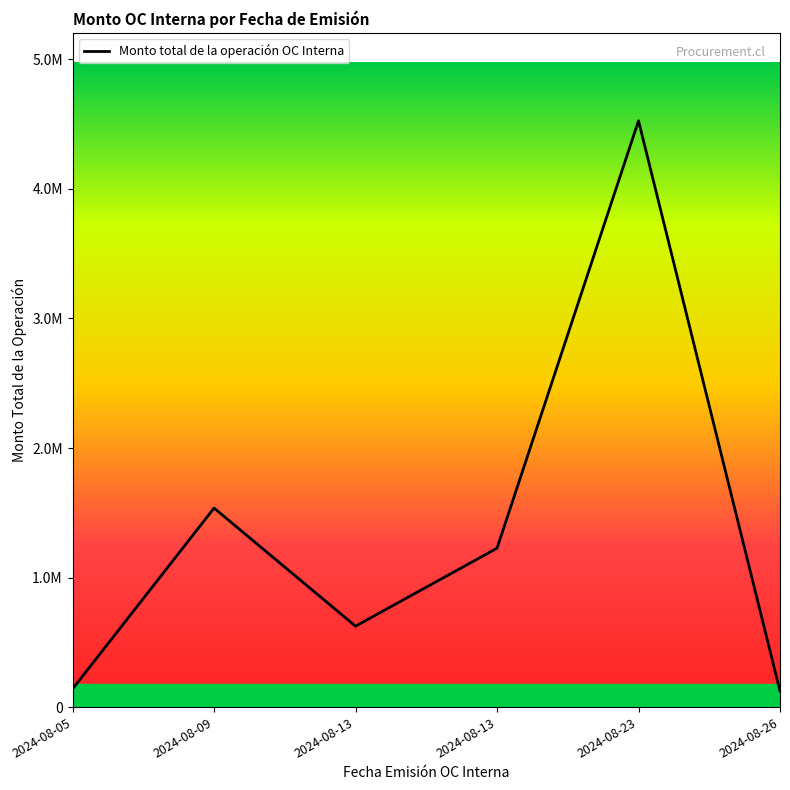

What is the maximum value shown in the chart?

4526389.9